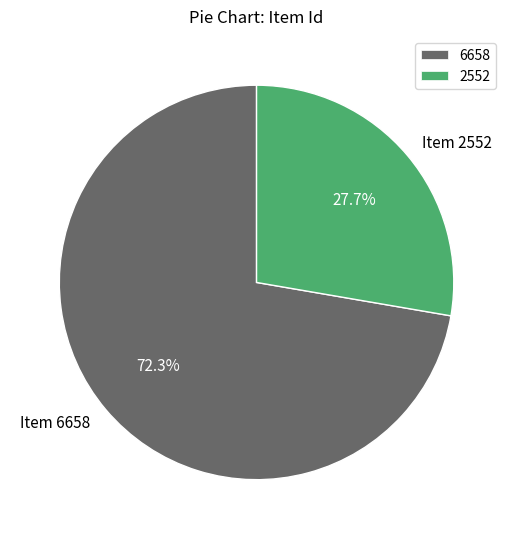

The Item 6658 slice represents 86% of the pie. True or false?

False